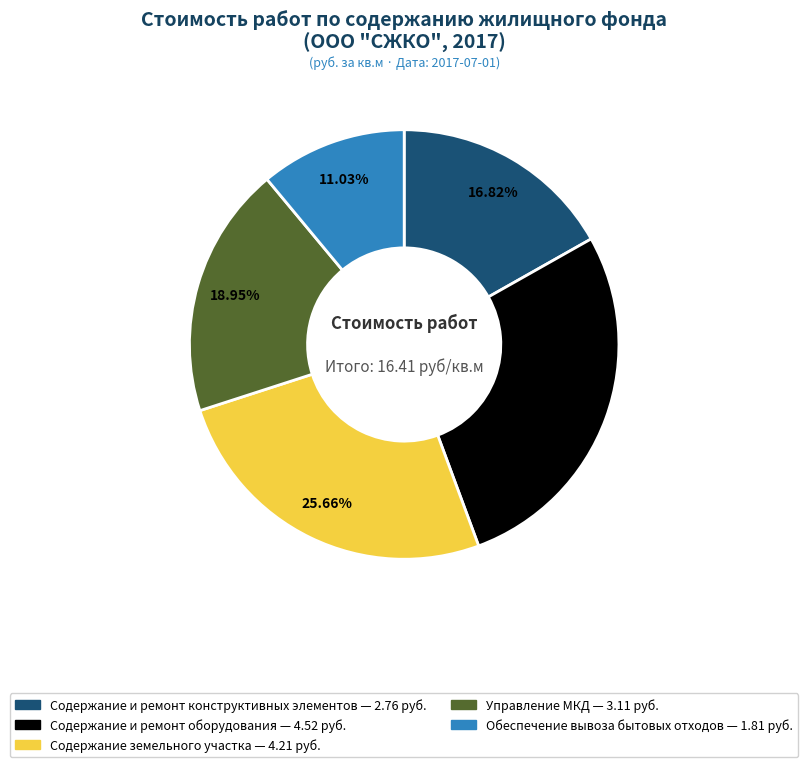

To the nearest percent, what is the average slice percentage?

20%